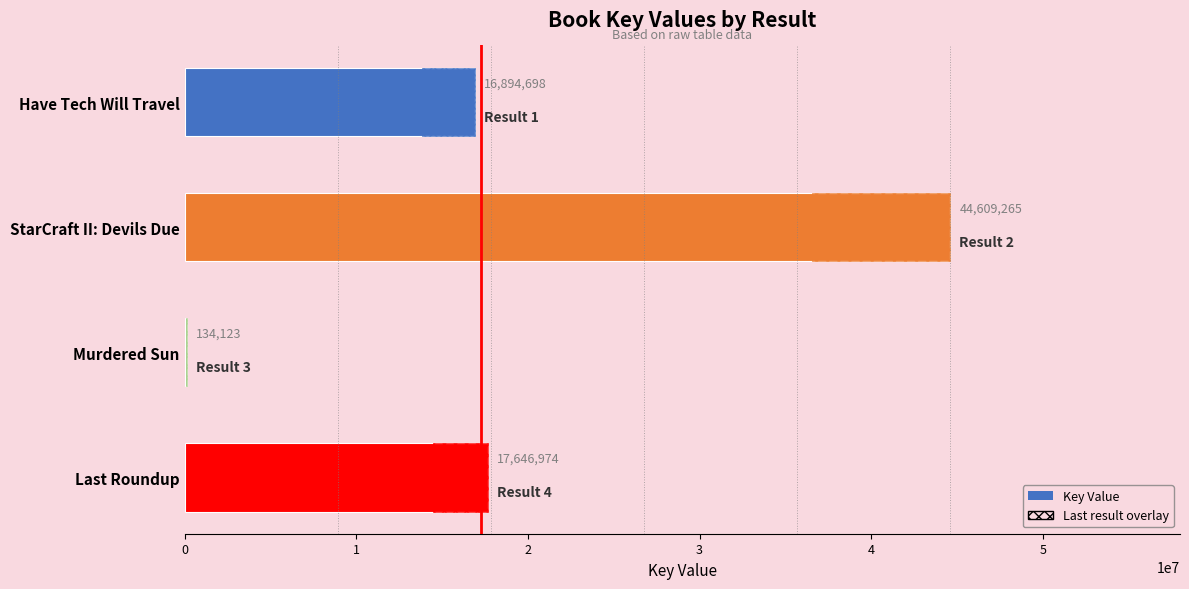

Is it true that the value at Have Tech Will Travel is 16894698?

True